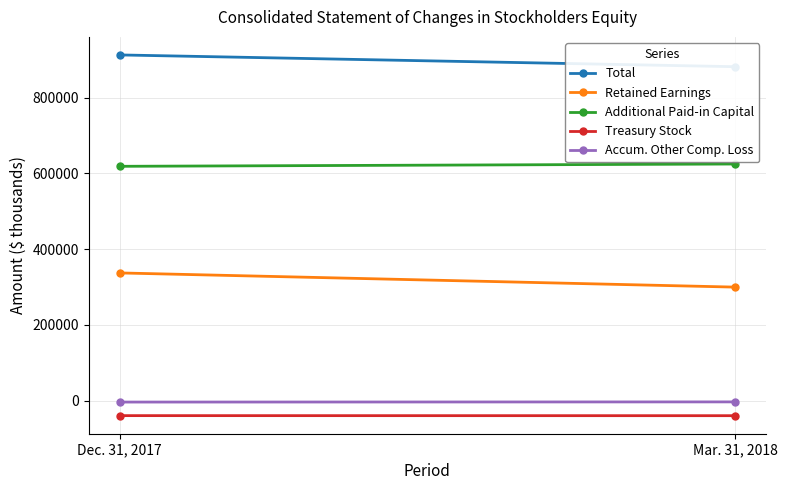

Read the Treasury Stock value at Mar. 31, 2018.

-39642